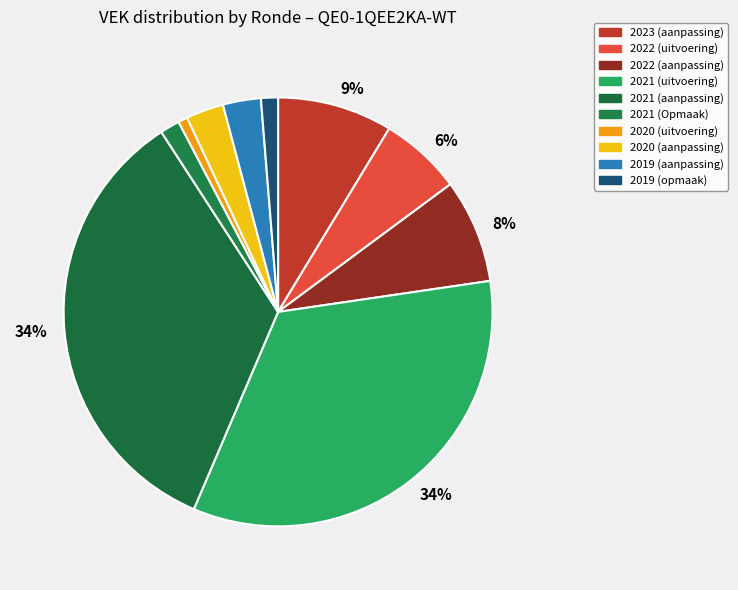

Count the number of slices in the pie.

10